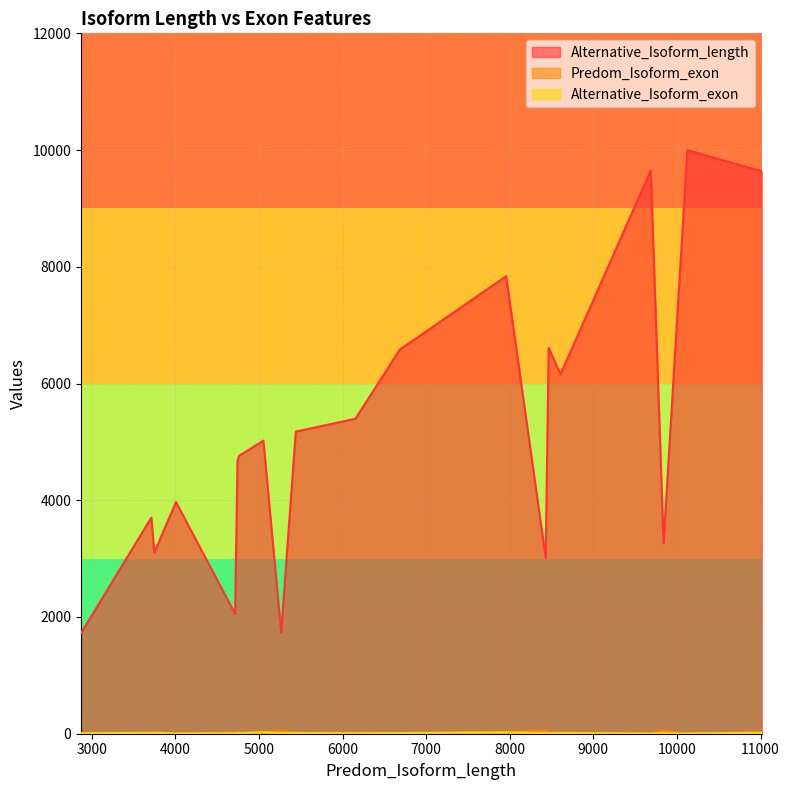

Which series has the largest total across all categories?

Alternative_Isoform_length